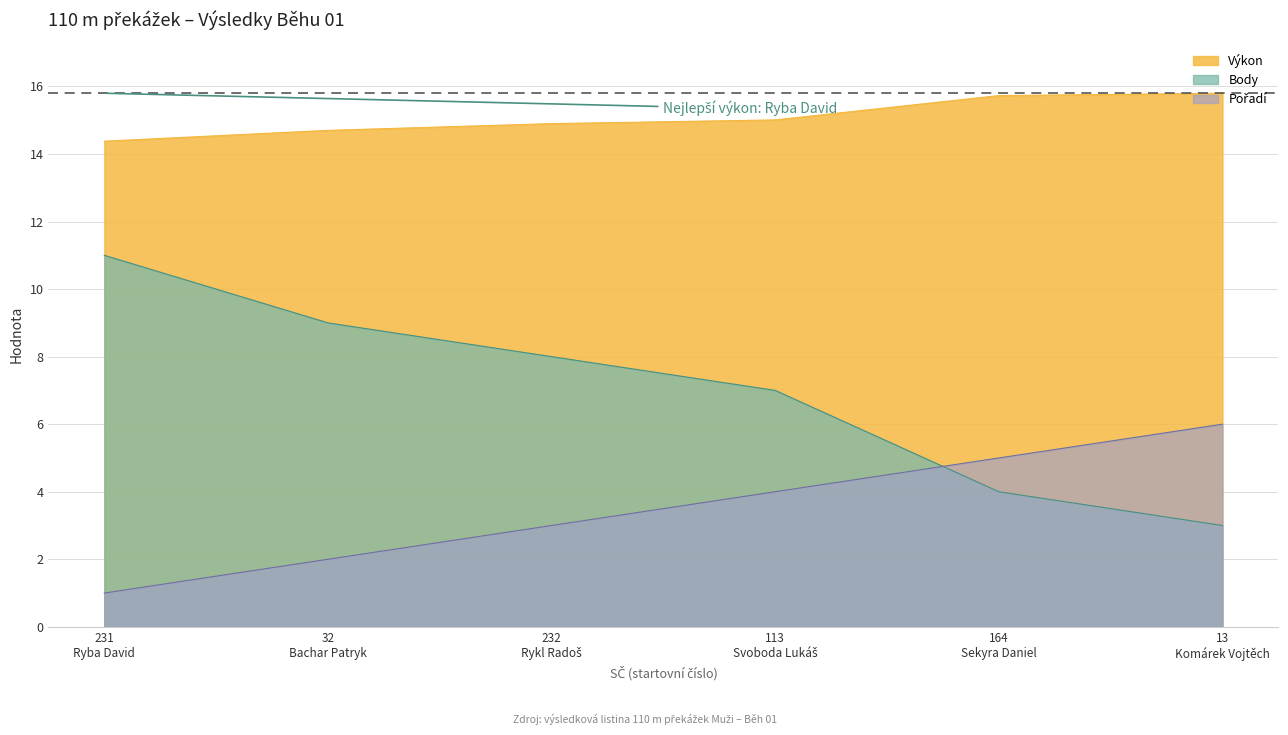

Which series has the largest total across all categories?

Výkon